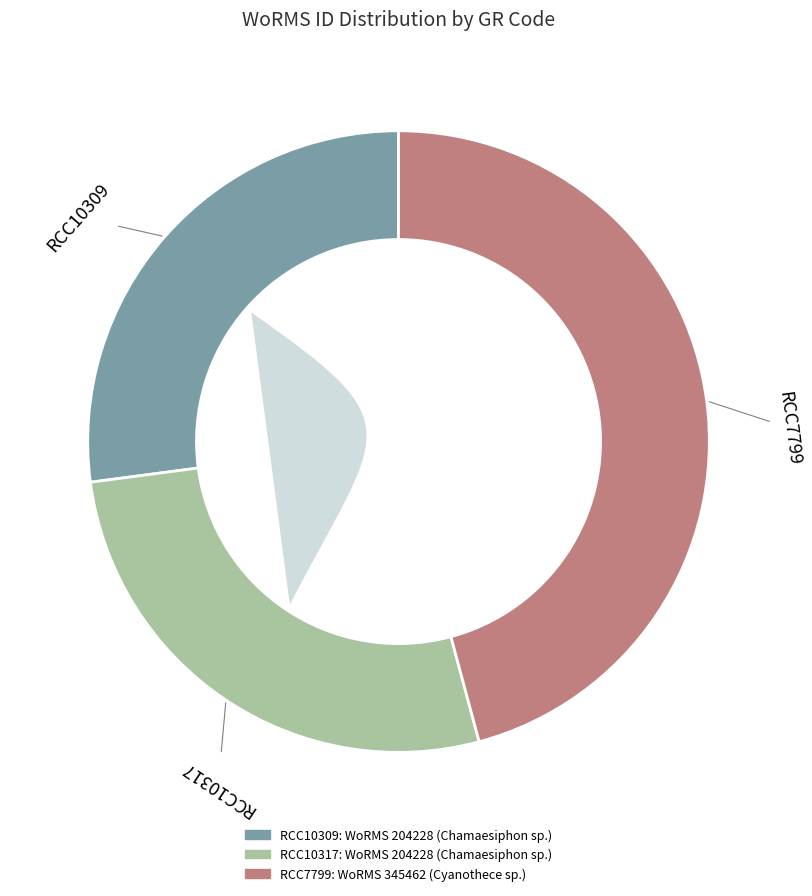

To the nearest percent, what percentage of the pie is RCC10317?

27%